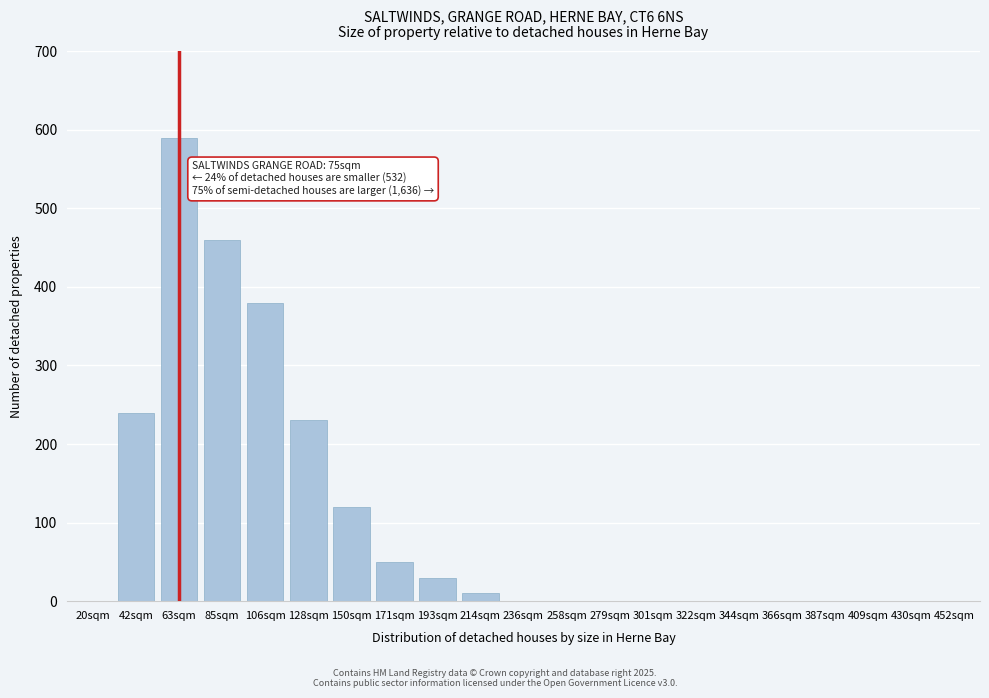

Reading right to left, list all the values displayed in this chart.

452sqm=0	430sqm=0	409sqm=0	387sqm=0	366sqm=0	344sqm=0	322sqm=0	301sqm=0	279sqm=0	258sqm=0	236sqm=0	214sqm=10	193sqm=30	171sqm=50	150sqm=120	128sqm=230	106sqm=380	85sqm=460	63sqm=590	42sqm=240	20sqm=0